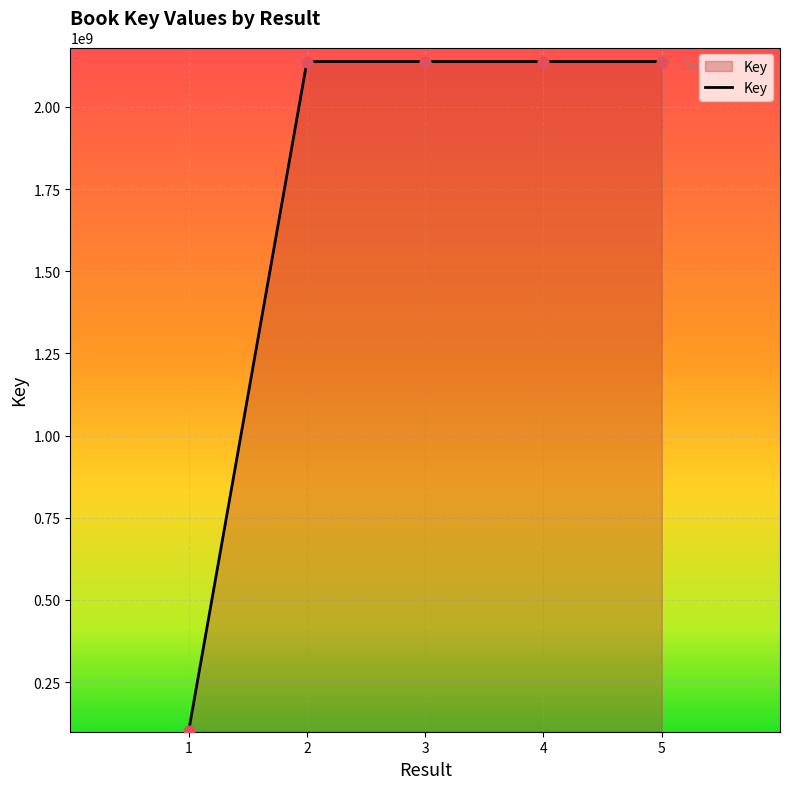

Approximately how many times larger is the value at 4 compared to 5?

1.0